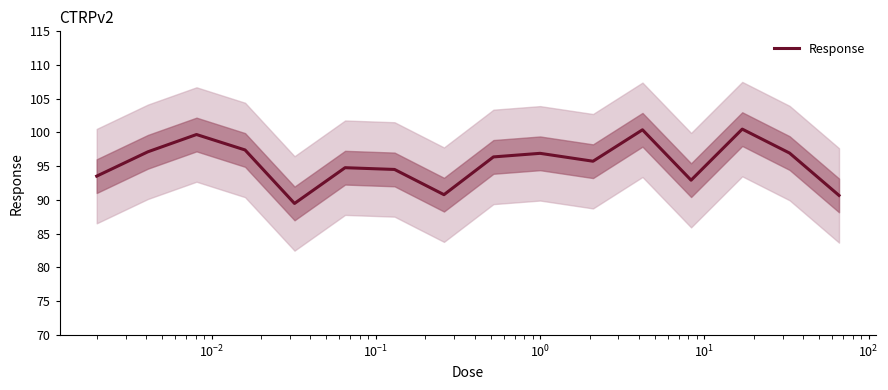

What is the minimum value for Response?

89.5